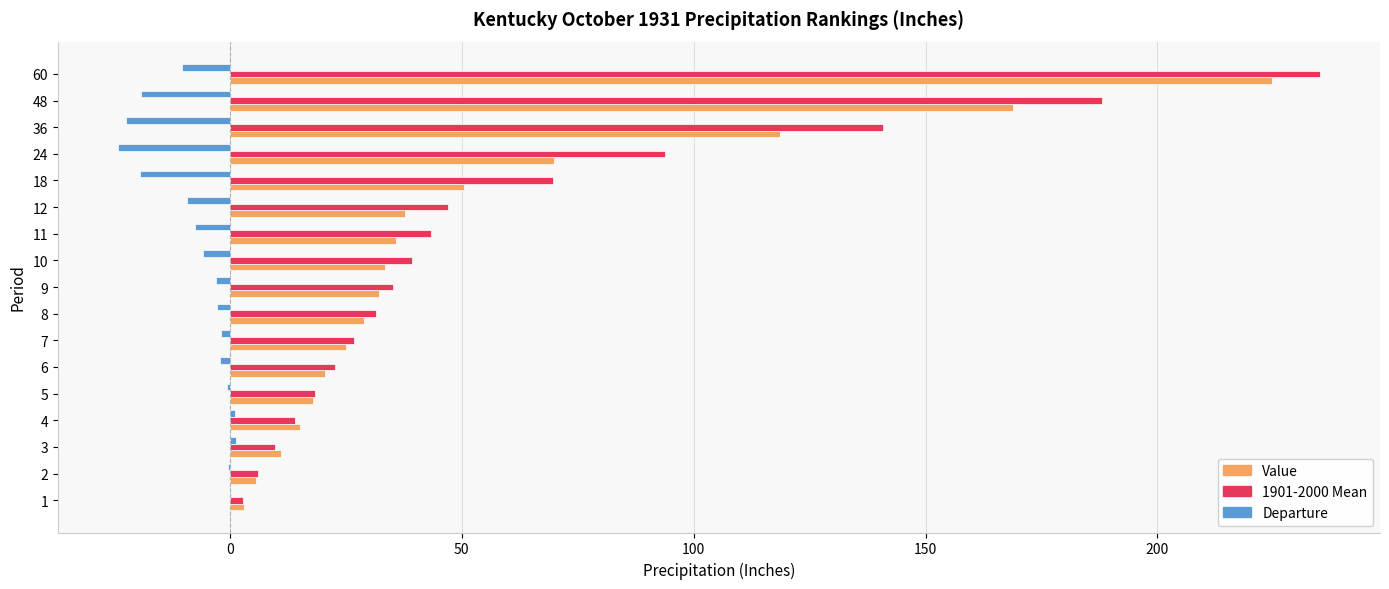

What is the sum of all Value values?

898.8